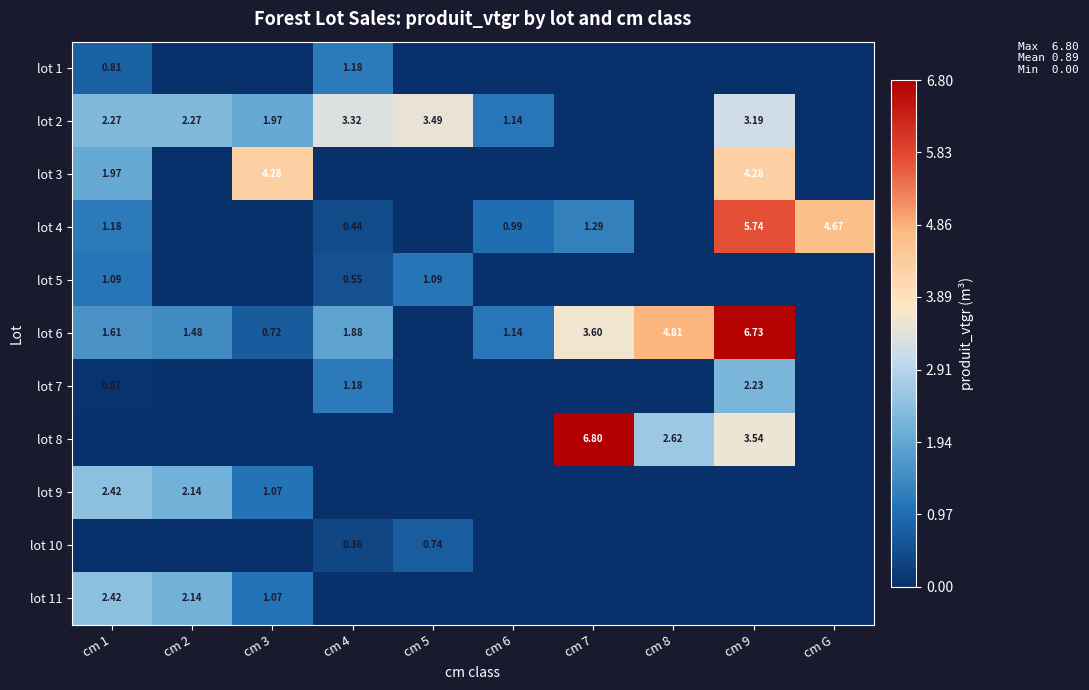

Is the value of lot 7 at cm 9 greater than the value of lot 8 at cm 7?

No